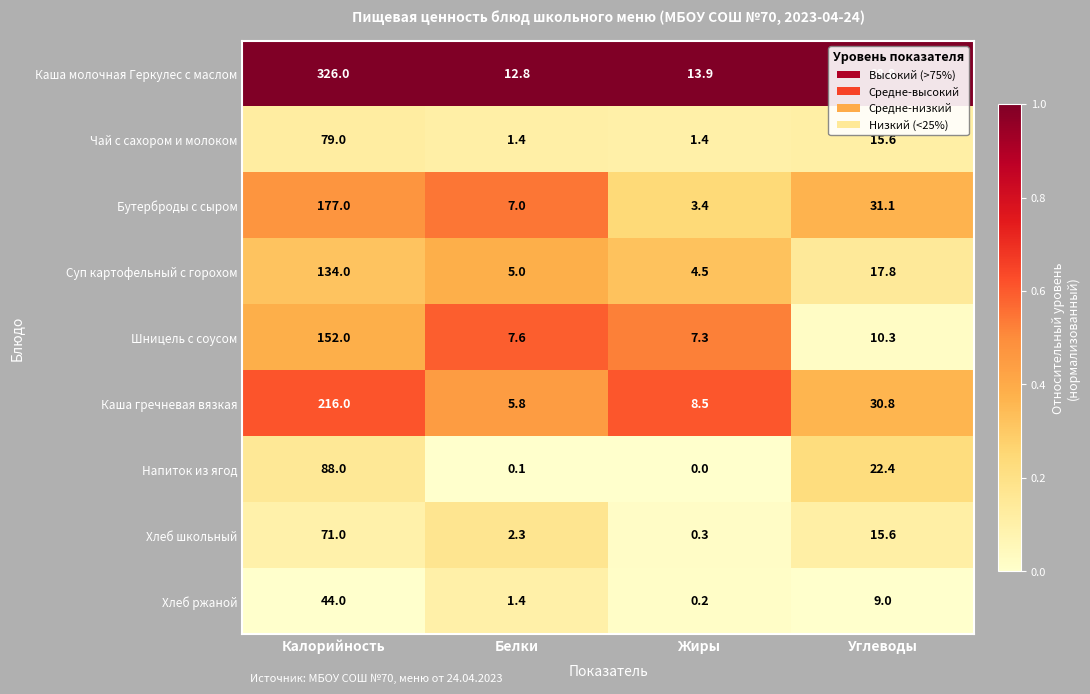

What is the spread (max minus min) of values at Углеводы?

59.8